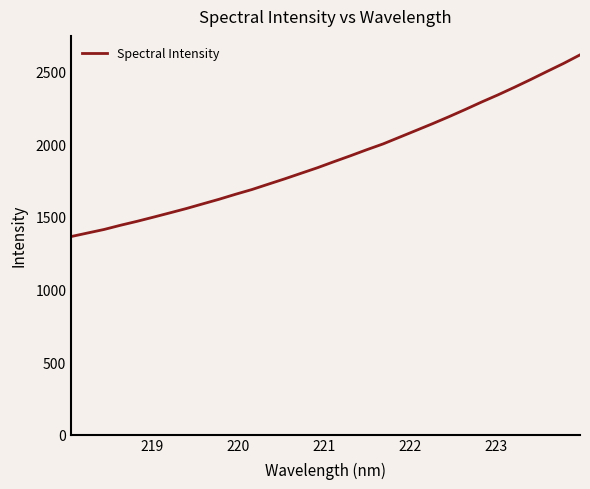

Does the chart have visible grid lines?

No